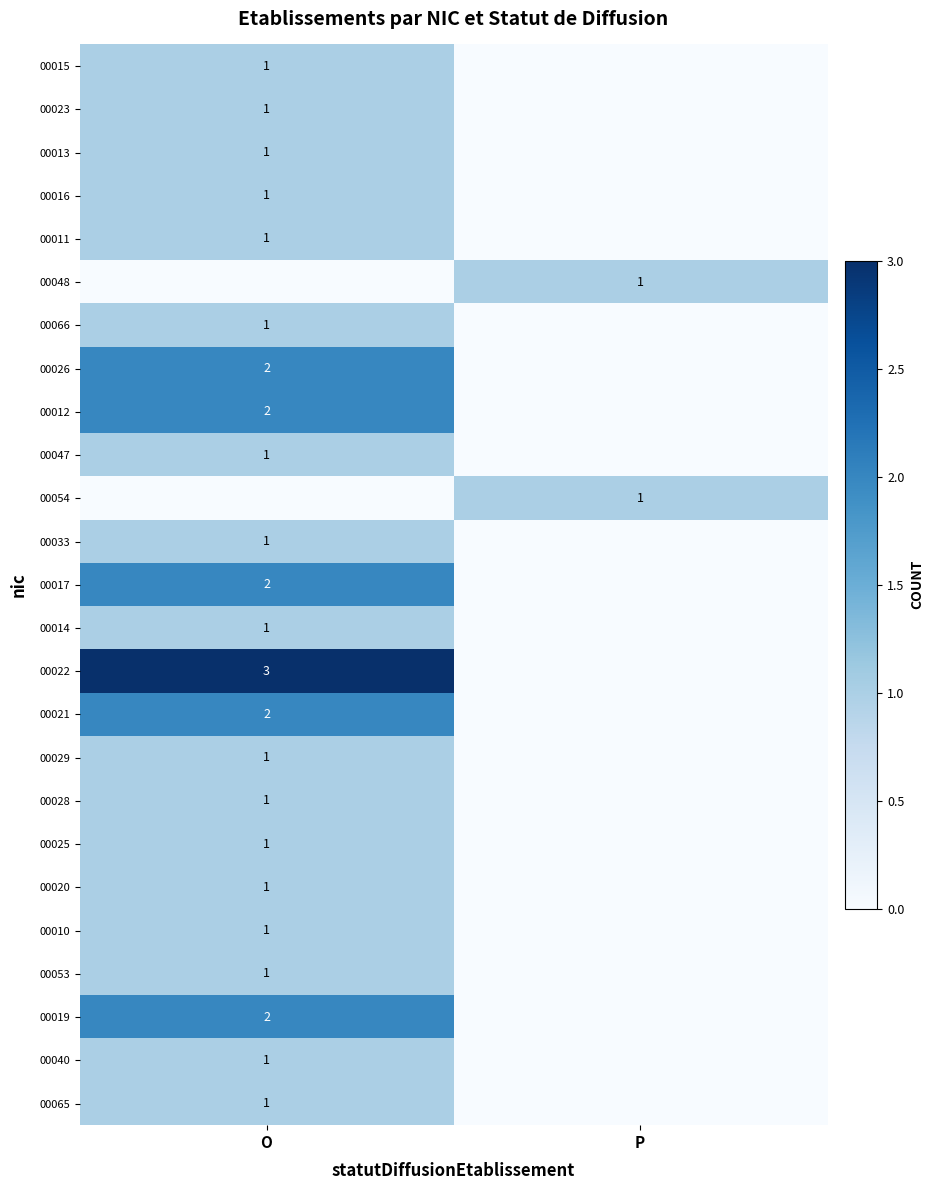

Is it true that 00025 equals 1 at O?

True